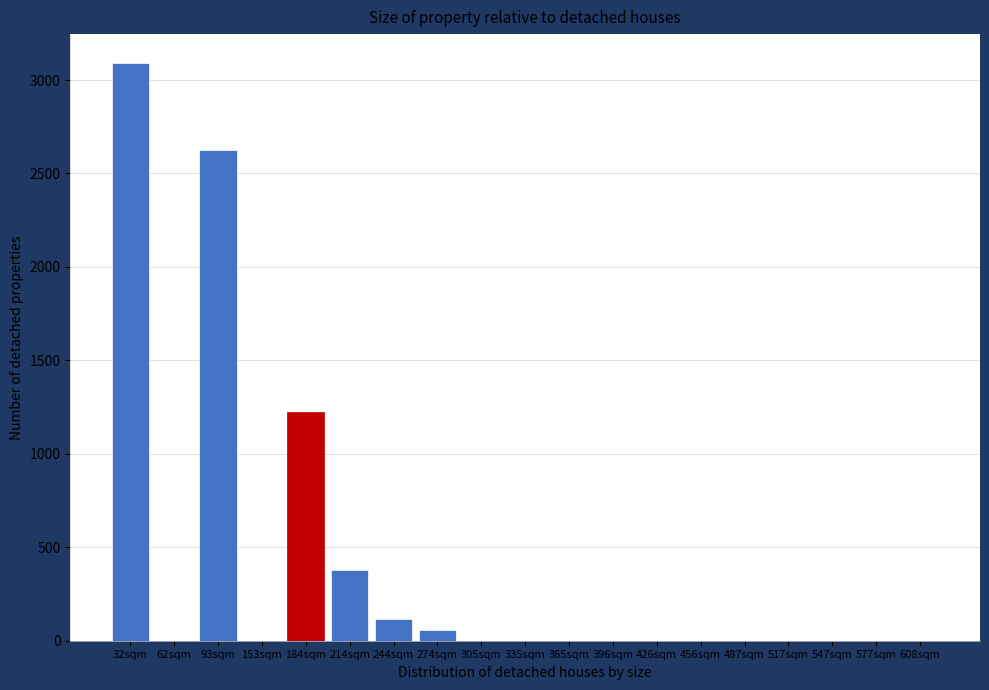

Reading left to right, what are all the values shown in this chart?

32sqm=3091	62sqm=0	93sqm=2624	153sqm=0	184sqm=1225	214sqm=379	244sqm=117	274sqm=58	305sqm=0	335sqm=0	365sqm=0	396sqm=0	426sqm=0	456sqm=0	487sqm=0	517sqm=0	547sqm=0	577sqm=0	608sqm=0